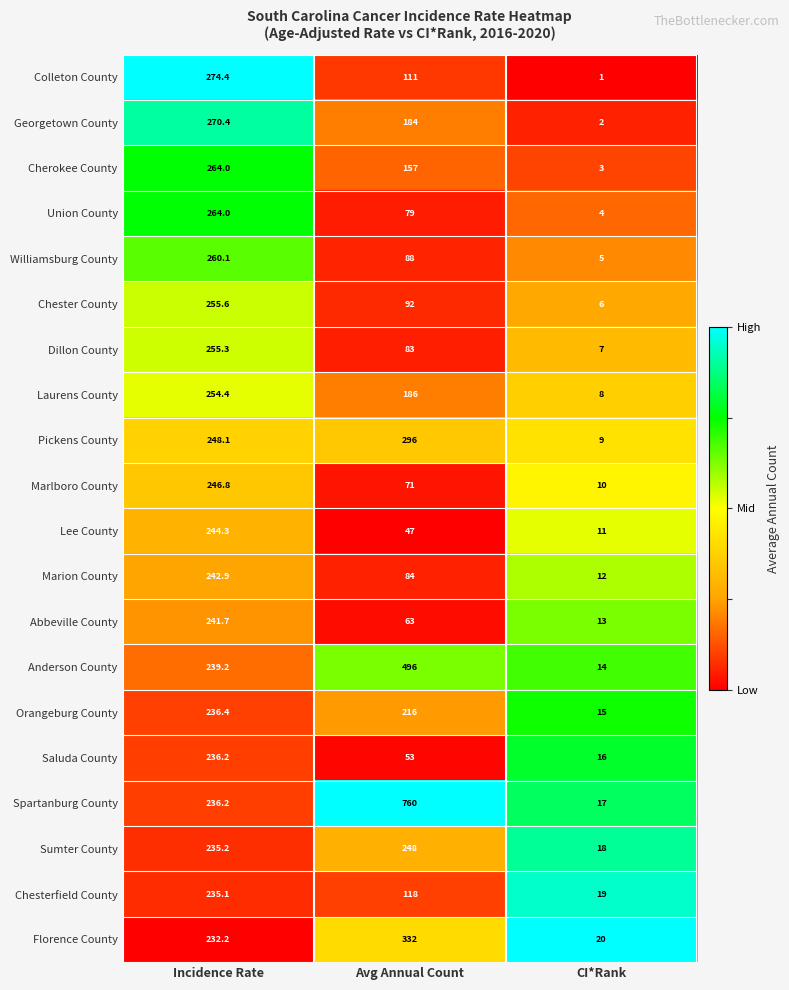

The value of Abbeville County at Avg Annual Count is 63.0. True or false?

True